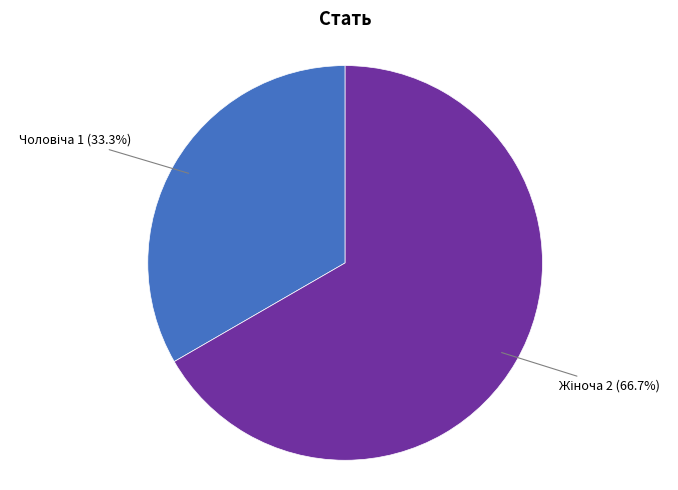

To the nearest percent, what is the difference between the largest and smallest slice percentages?

33%